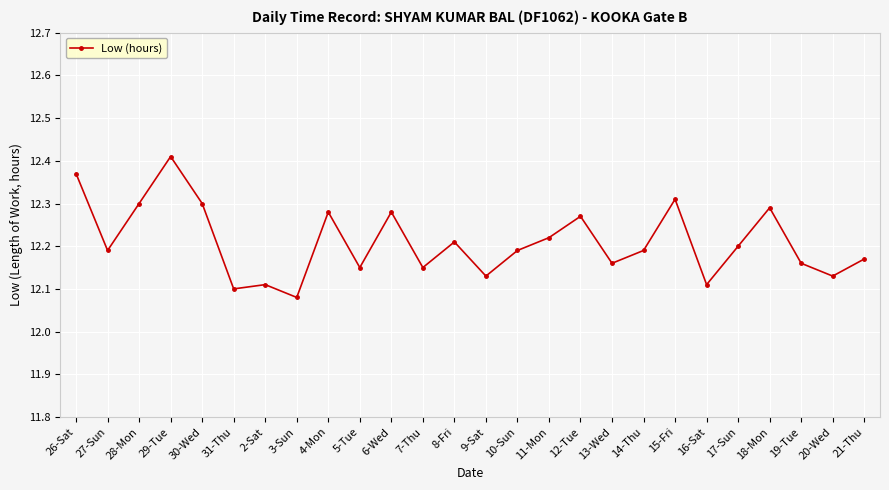

What is the ratio of the value at 3-Sun to the value at 6-Wed?

1.0